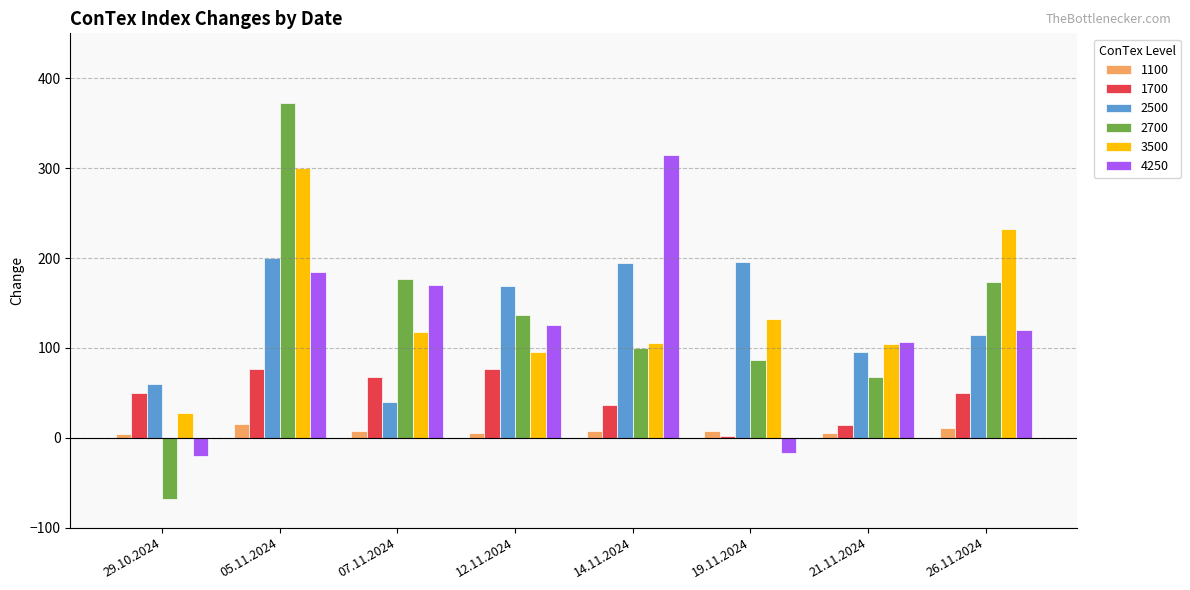

What is the sum of all 4250 values?

985